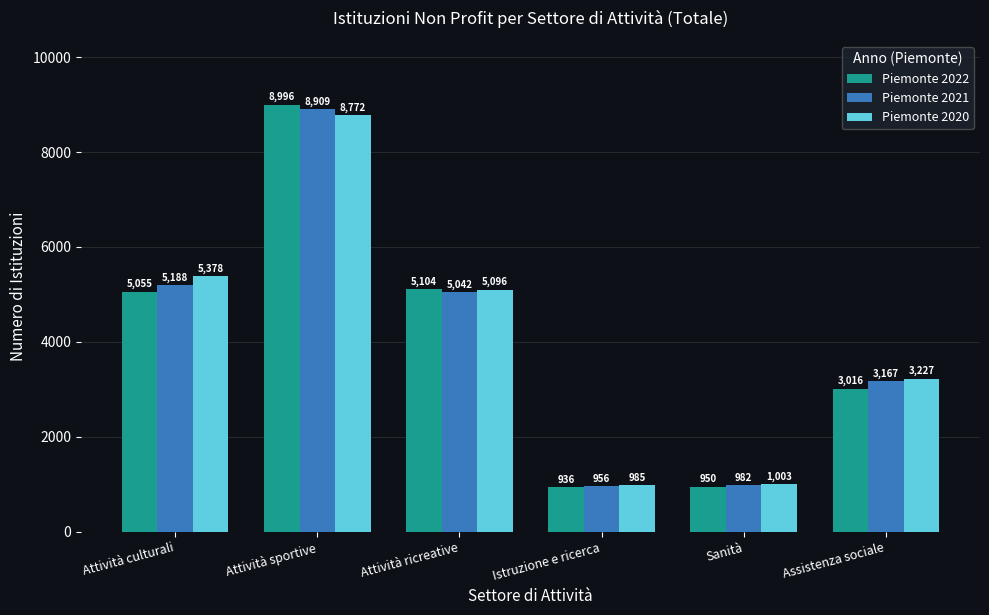

At Sanità, list the series in order from largest to smallest.

Piemonte 2020, Piemonte 2021, Piemonte 2022